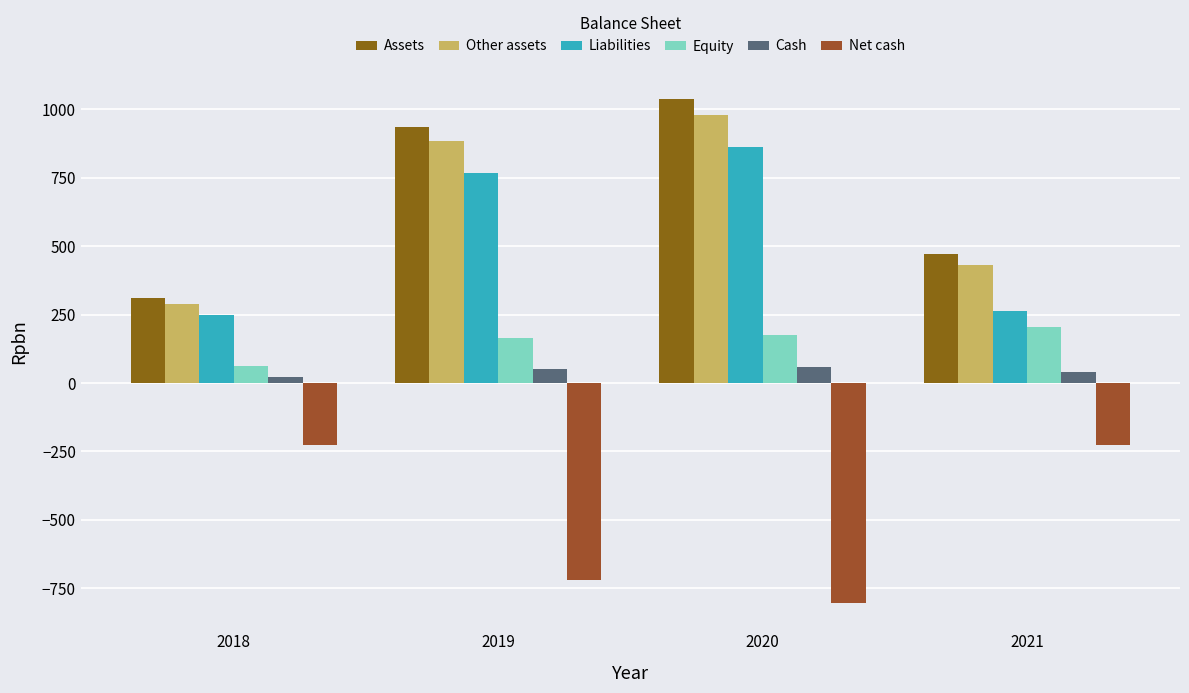

How many groups of bars are there?

4